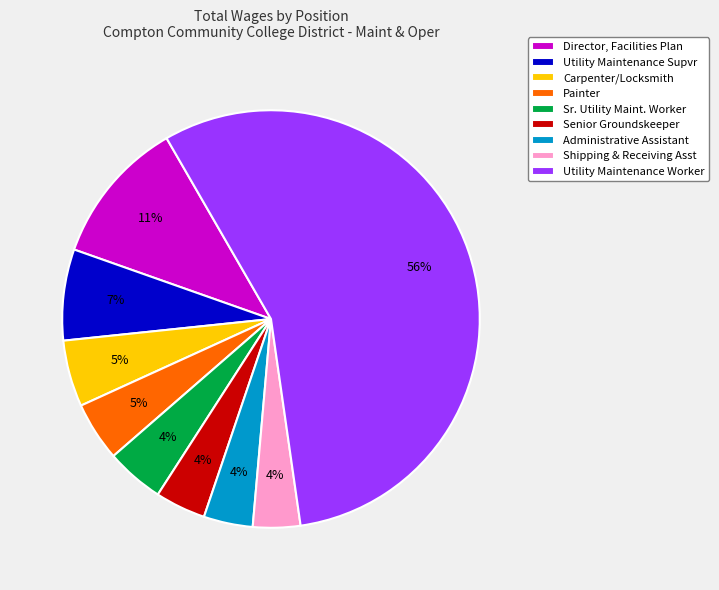

Between Shipping & Receiving Asst and Painter, which is larger?

Painter